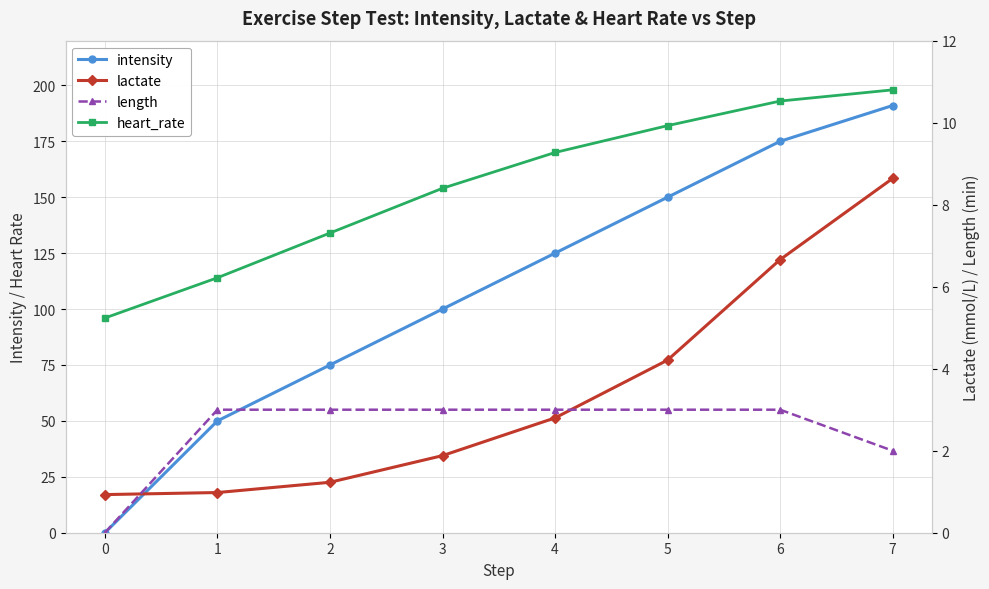

True or false: lactate has more than 2 interior local peaks.

False